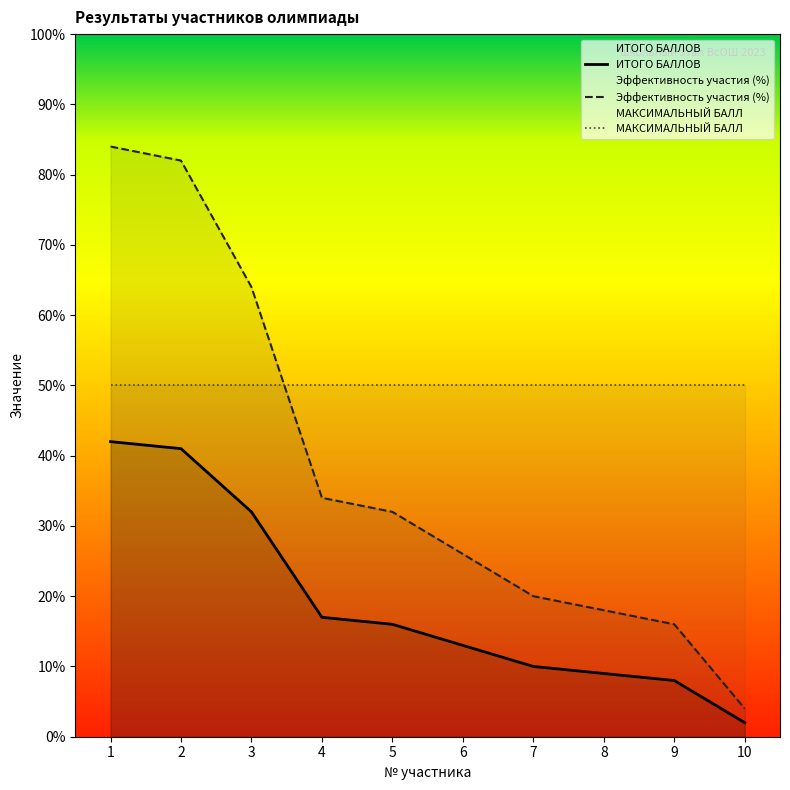

Where does the Эффективность участия (%) series first go above 32?

1